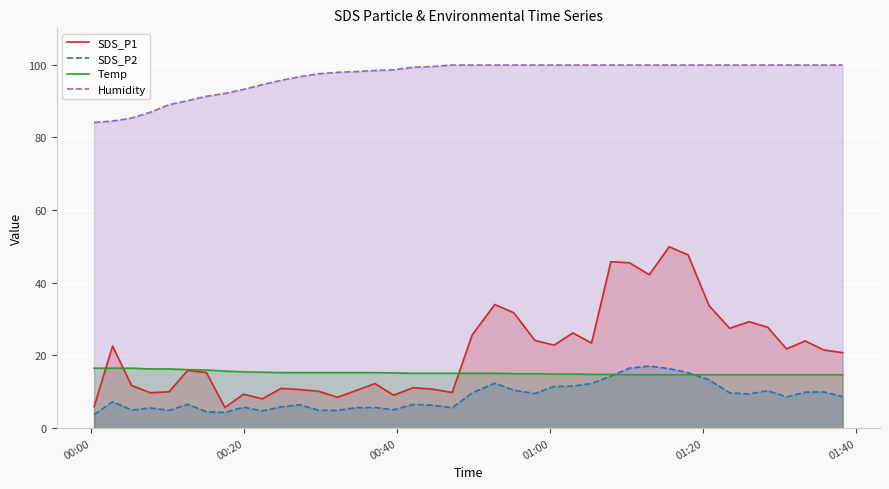

How many distinct data groups are displayed?

4